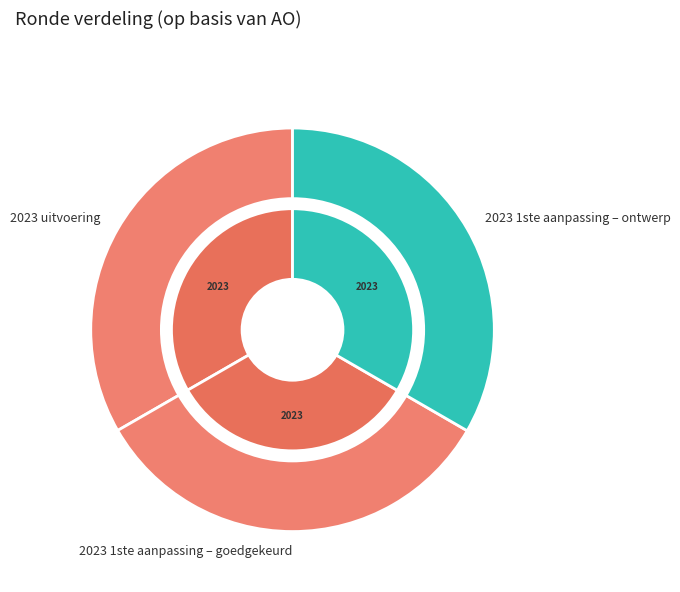

To the nearest percent, what portion does 2023 1ste aanpassing – ontwerp represent?

33%